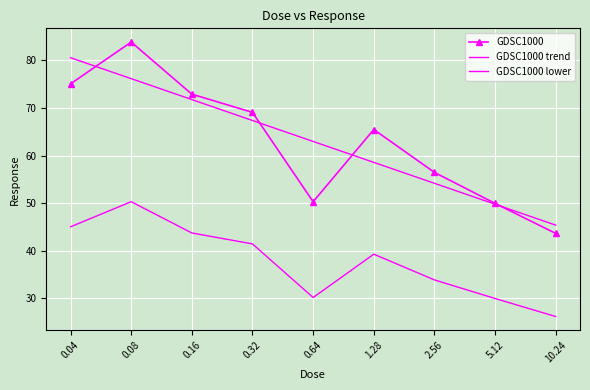

What is the label of the 8th point from the left?

5.12